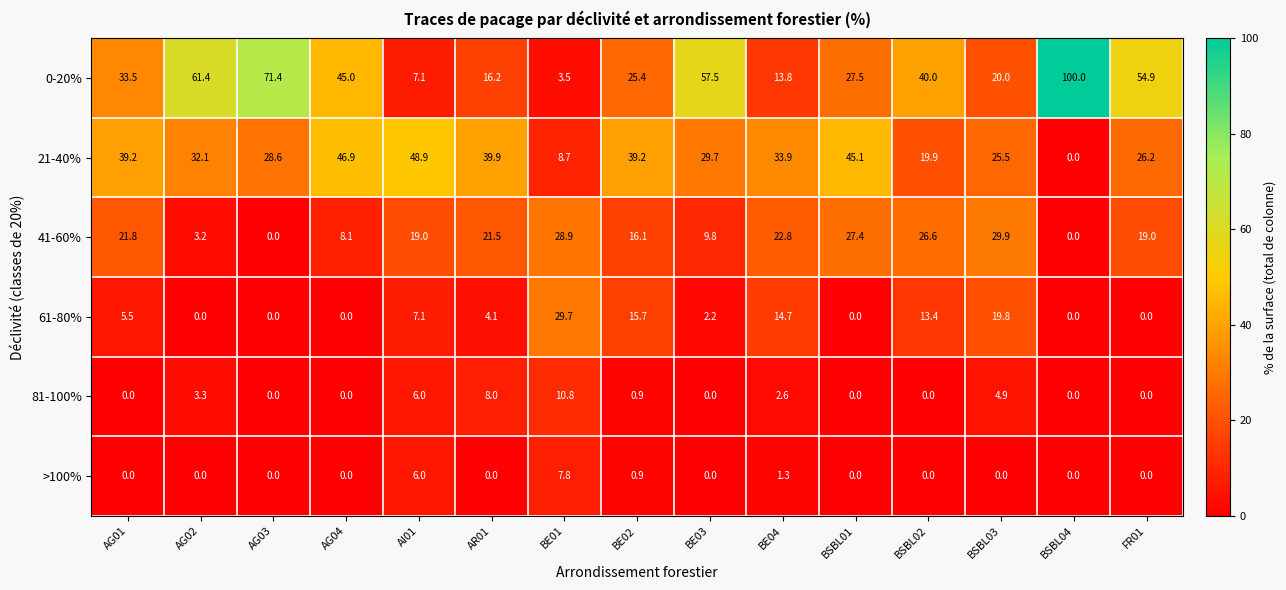

Between AG01 and BSBL04, which series saw the biggest shift?

0-20%